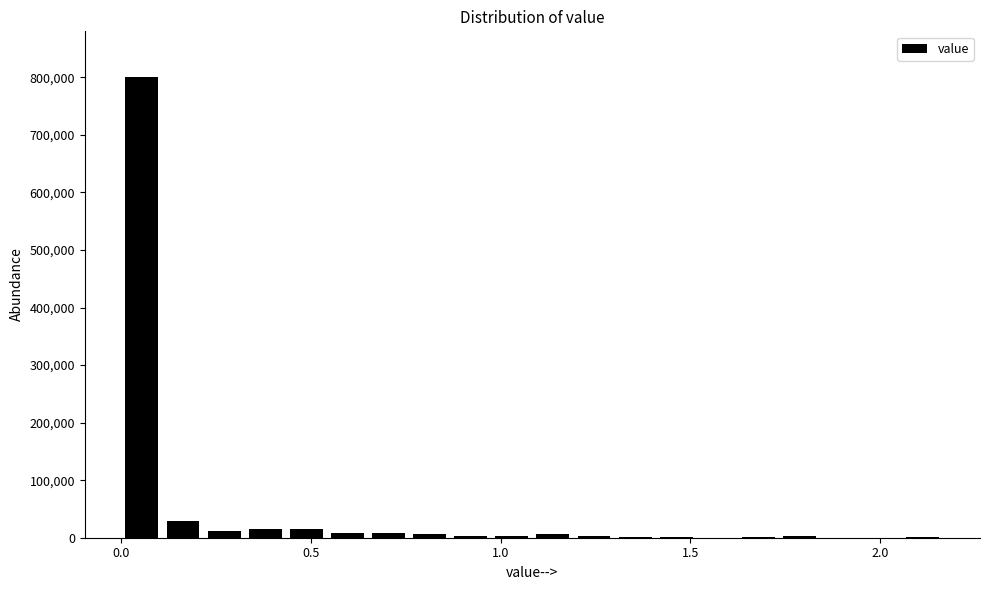

Around what value on the x-axis is the tallest bar? Give the approximate position of its centre, as read against the axis.

0.05